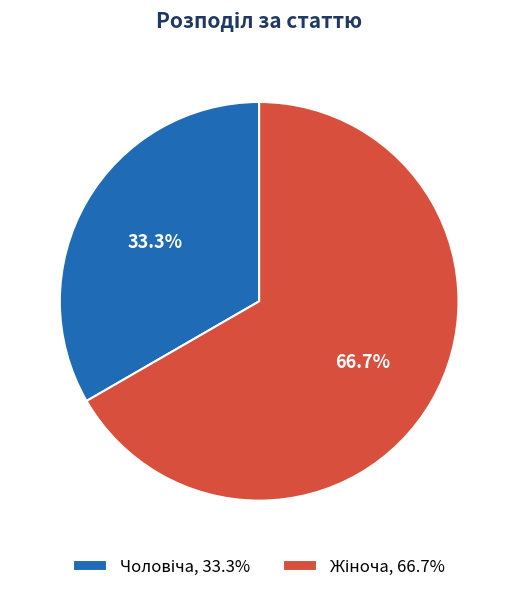

Is it true that Чоловіча is 33% of the pie?

True